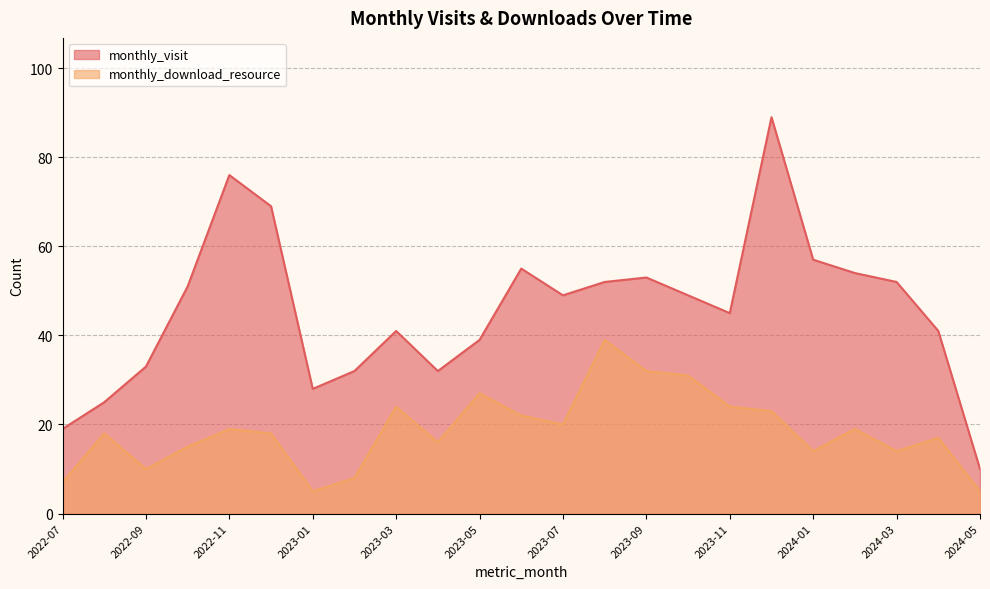

Reading right to left, transcribe all the data shown in this chart.

monthly_visit: 2024-05=10	2024-04=41	2024-03=52	2024-02=54	2024-01=57	2023-12=89	2023-11=45	2023-10=49	2023-09=53	2023-08=52	2023-07=49	2023-06=55	2023-05=39	2023-04=32	2023-03=41	2023-02=32	2023-01=28	2022-12=69	2022-11=76	2022-10=51	2022-09=33	2022-08=25	2022-07=19
monthly_download_resource: 2024-05=5	2024-04=17	2024-03=14	2024-02=19	2024-01=14	2023-12=23	2023-11=24	2023-10=31	2023-09=32	2023-08=39	2023-07=20	2023-06=22	2023-05=27	2023-04=16	2023-03=24	2023-02=8	2023-01=5	2022-12=18	2022-11=19	2022-10=15	2022-09=10	2022-08=18	2022-07=7